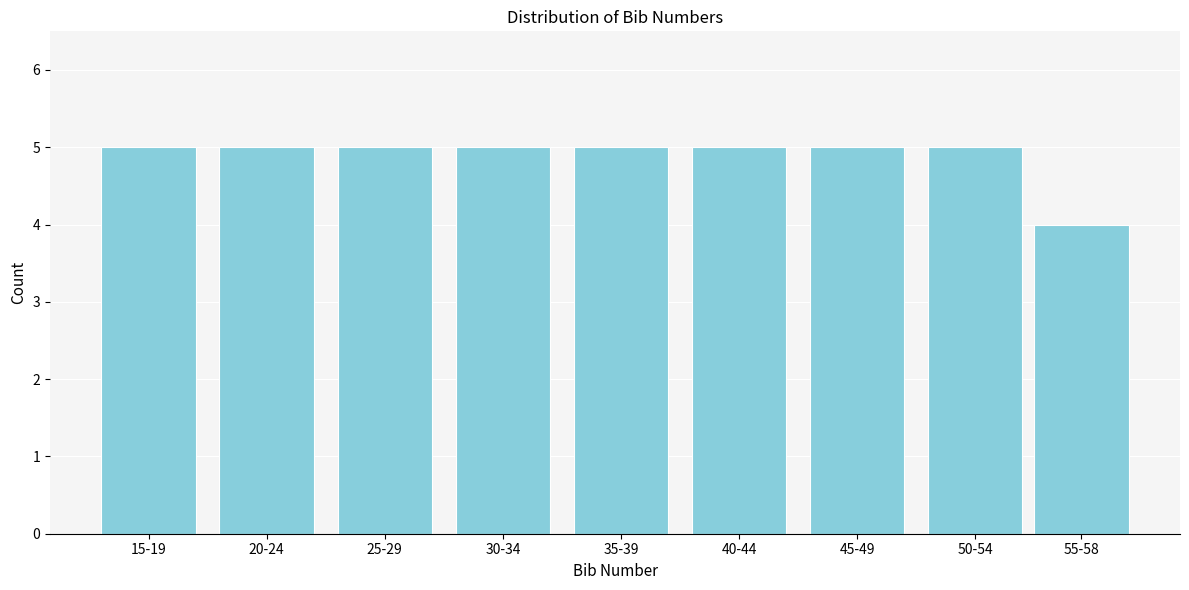

Reading left to right, transcribe all the data shown in this chart.

5	5	5	5	5	5	5	5	4